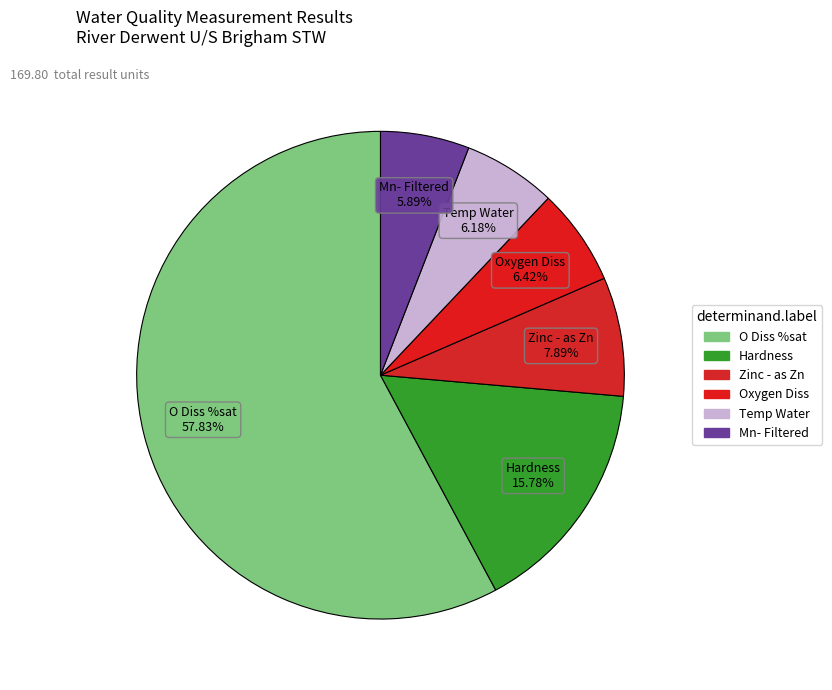

Is there a majority slice in this chart?

Yes